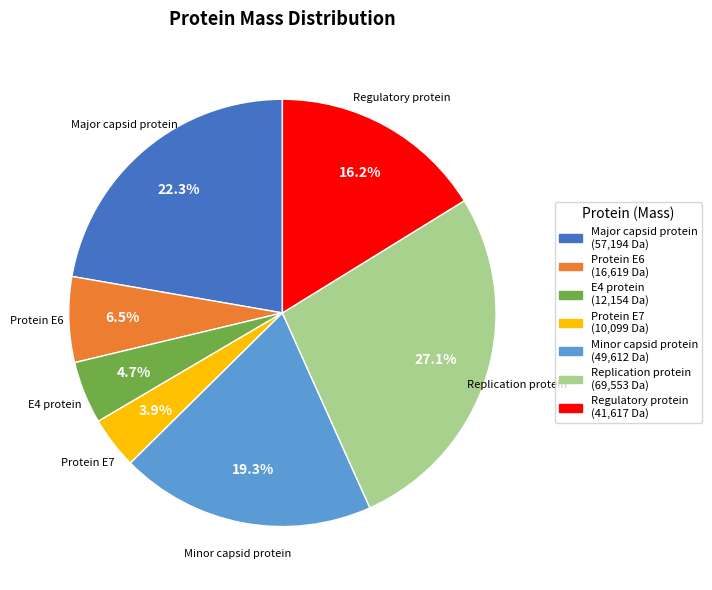

Combined, do Replication protein and Protein E7 account for over 50%?

No